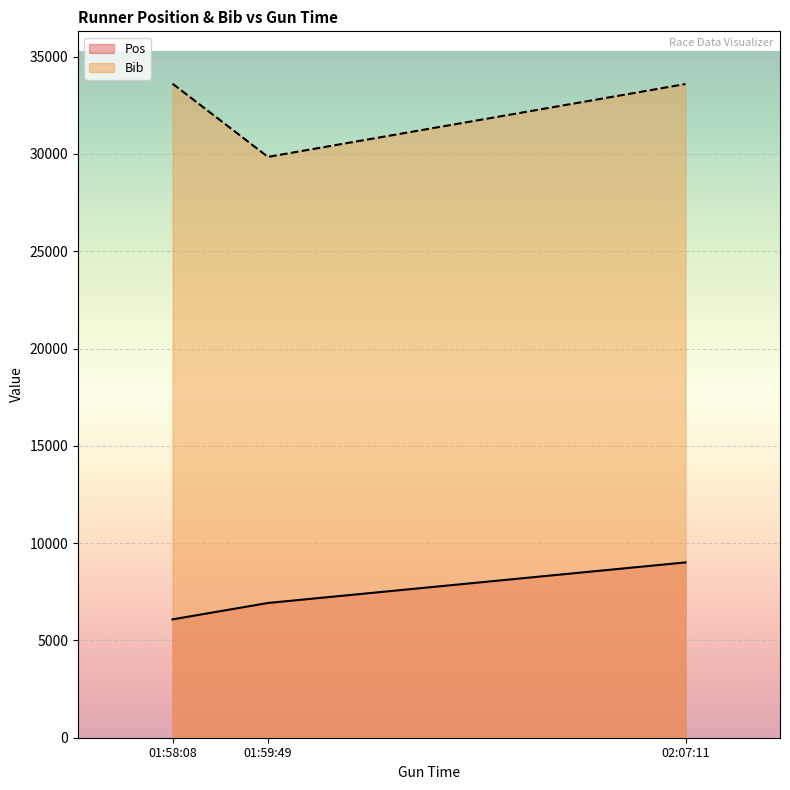

What is the value of the Bib point at the 3rd from the left?

33593